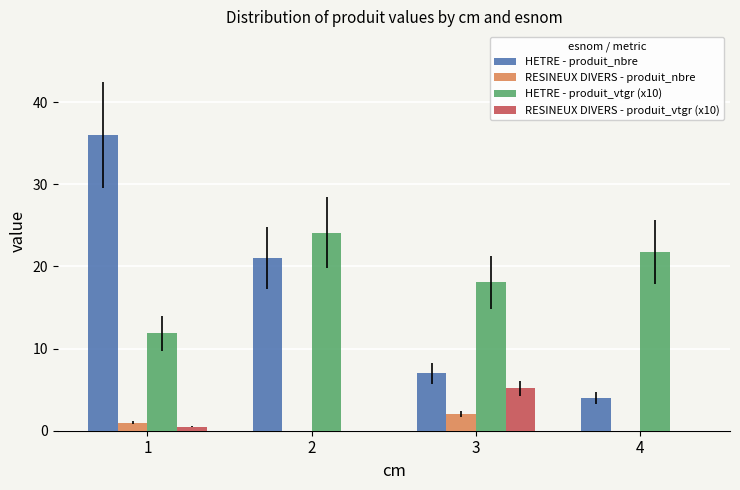

What is the highest value of the RESINEUX DIVERS - produit_vtgr (x10) series?

5.2